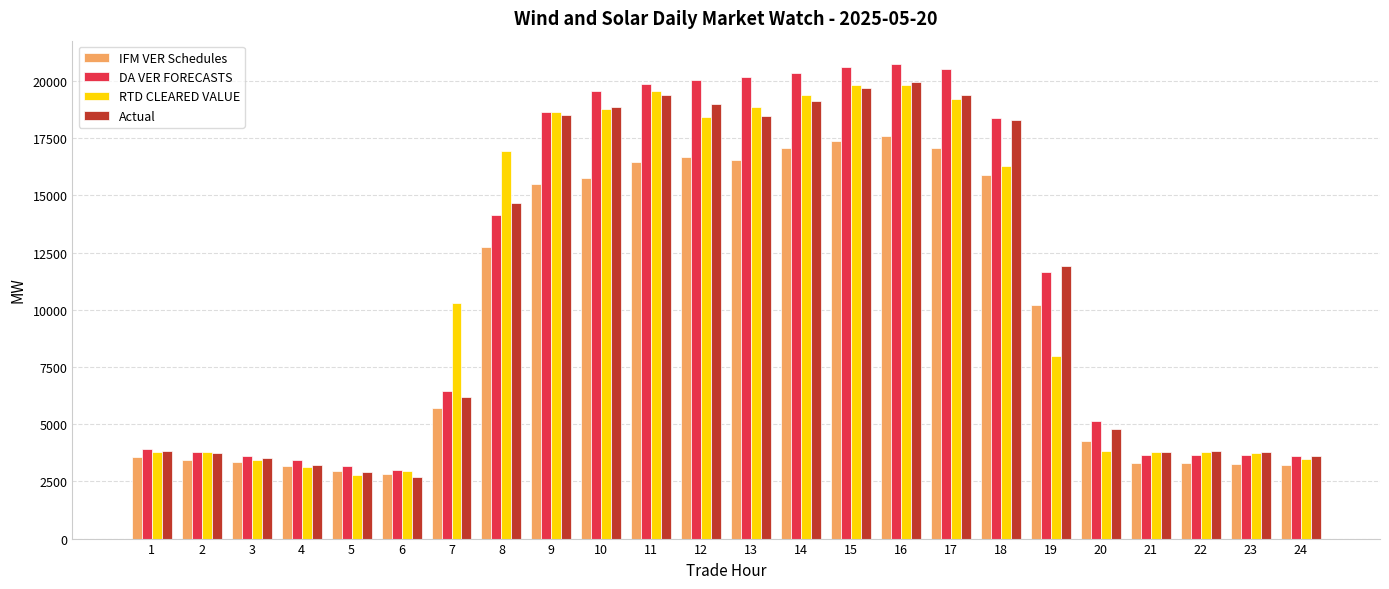

What are all the series names shown in the legend?

IFM VER Schedules, DA VER FORECASTS, RTD CLEARED VALUE, Actual